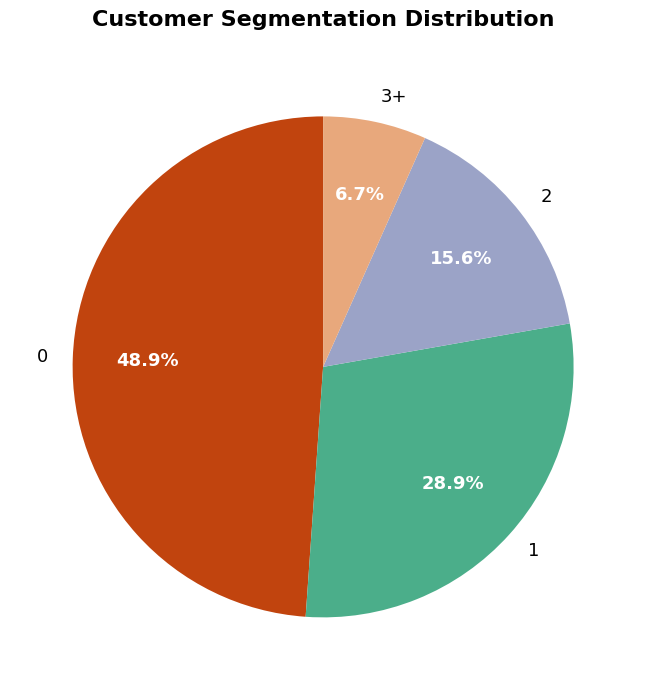

Does 1 account for over 50% of the chart?

No